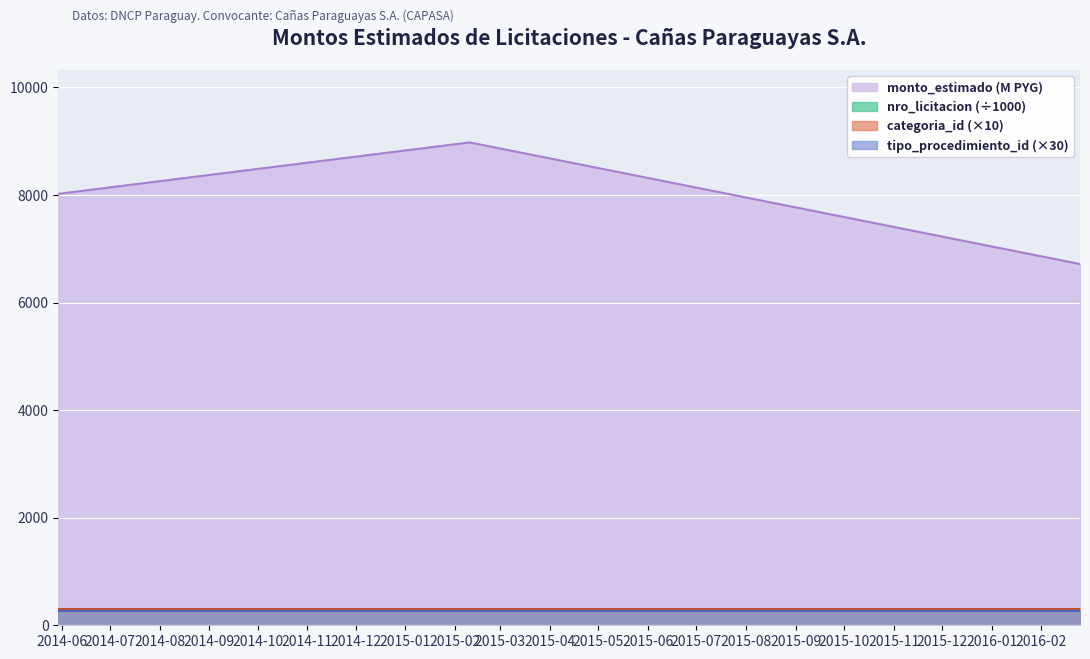

At which label is monto_estimado closest to 7845?

2014-05-30